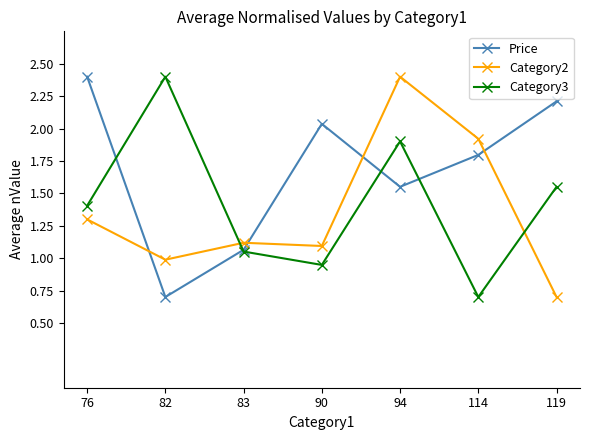

What is the average value of the Price series?

1.7